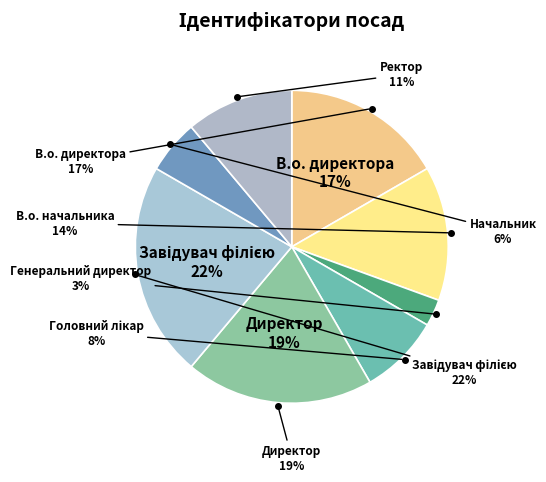

True or false: В.о. начальника accounts for 27% of the total.

False